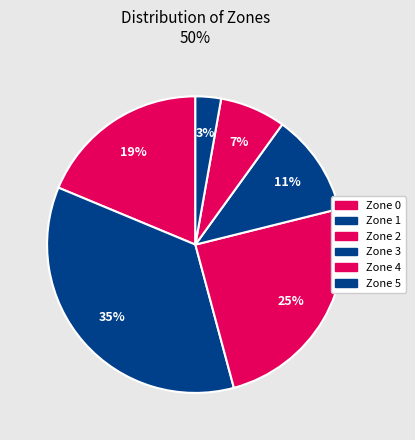

How many slices are in this pie chart?

6